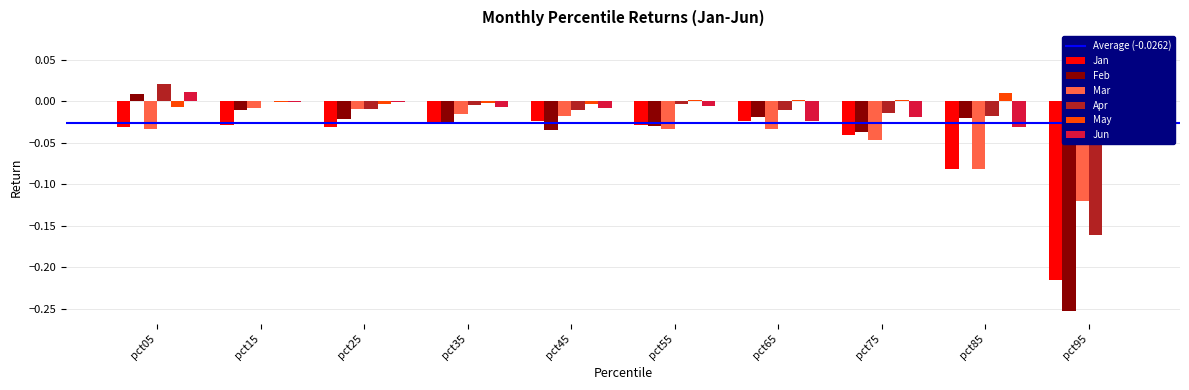

How many data points does each series have?

10